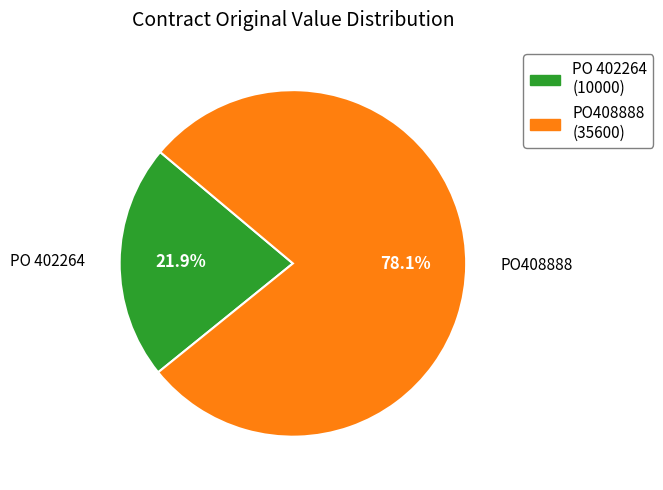

What is the smallest slice in the pie chart?

PO 402264